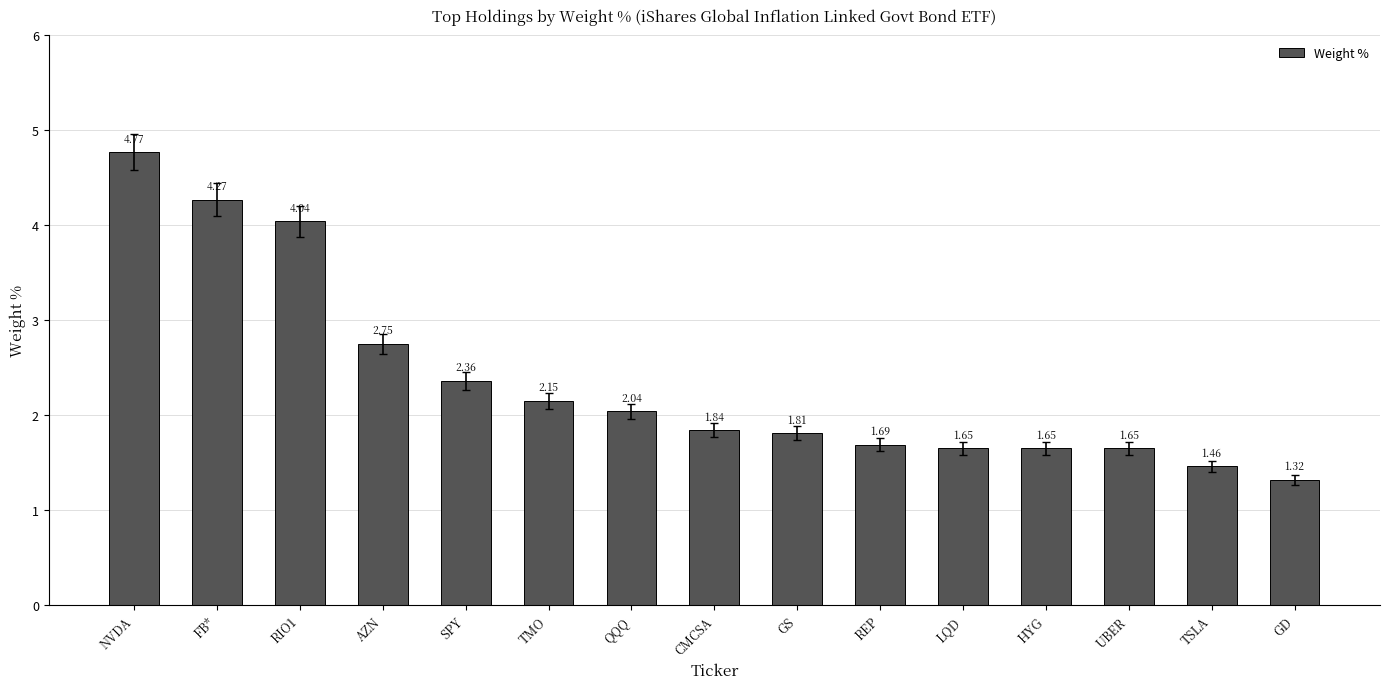

How many categories are shown in the chart?

15